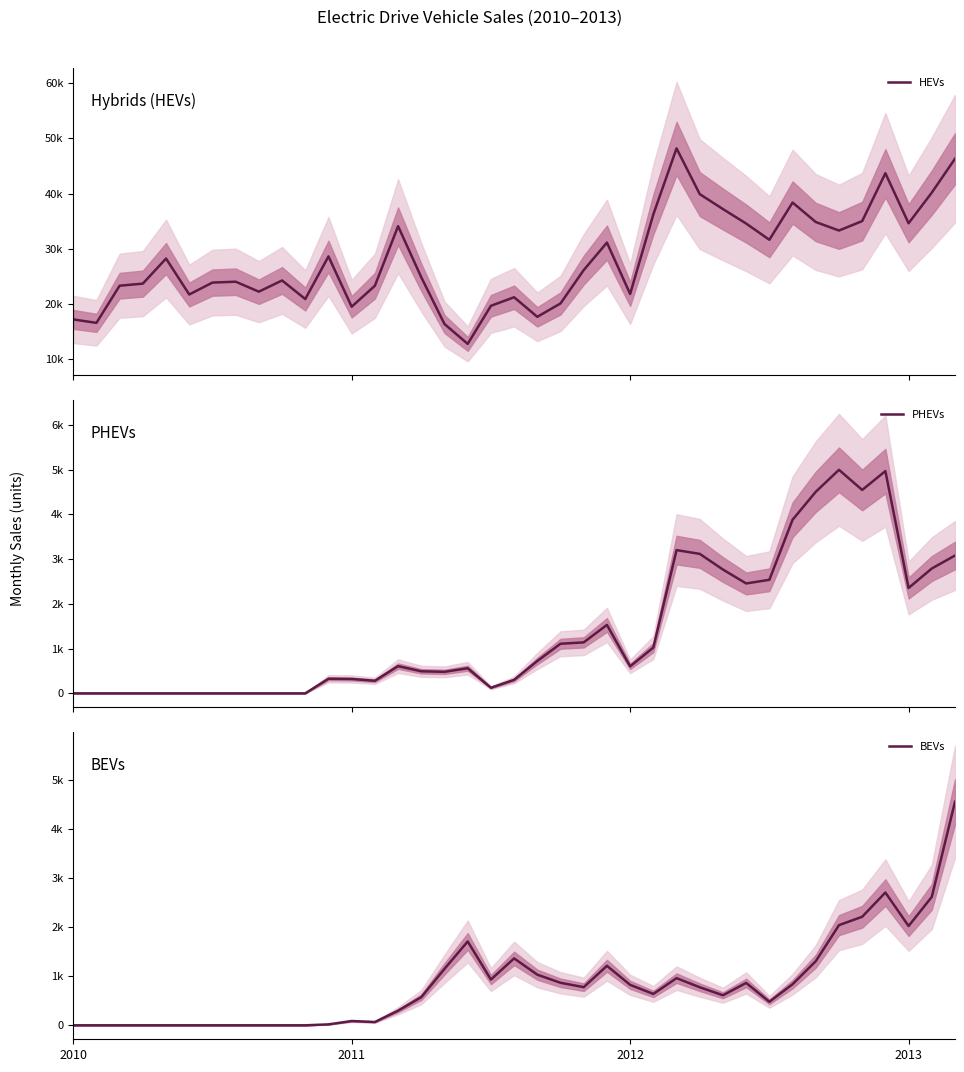

How many lines are shown in the chart?

3